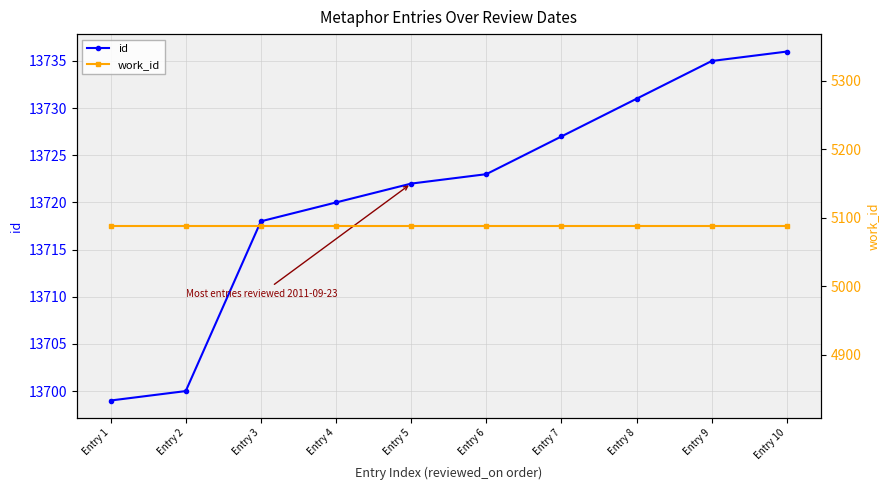

Between Entry 3 and Entry 7, which series saw the biggest shift?

id